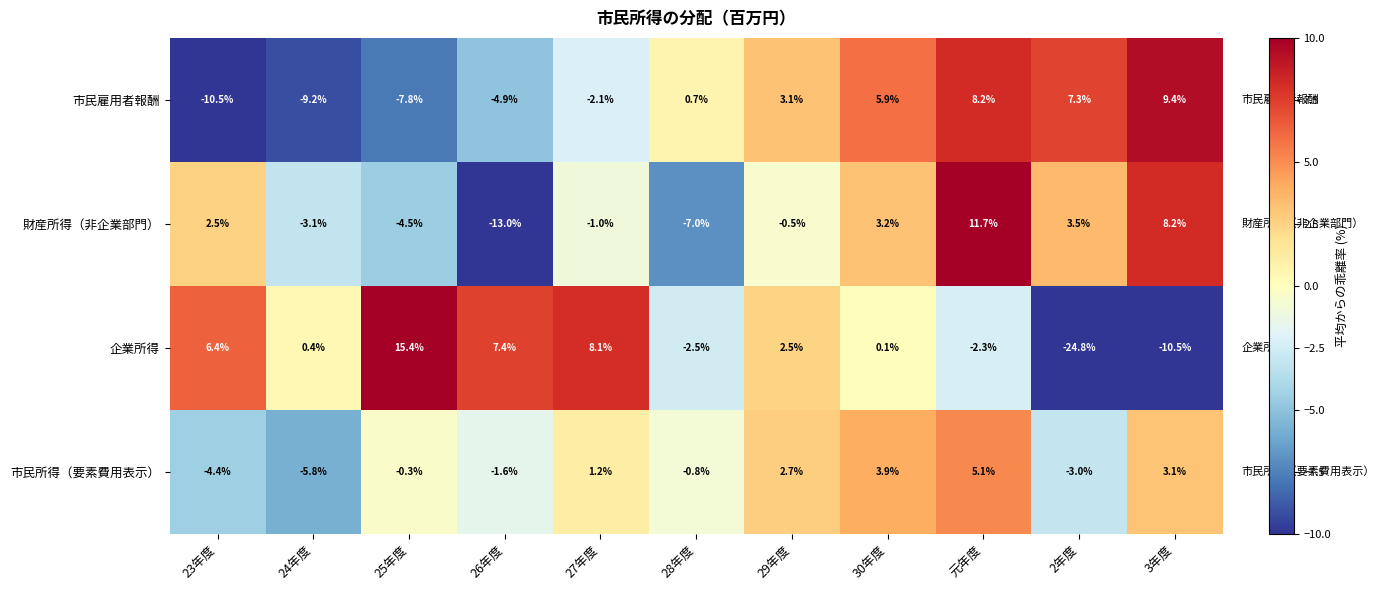

Where is 市民雇用者報酬 nearest to the value 0?

28年度